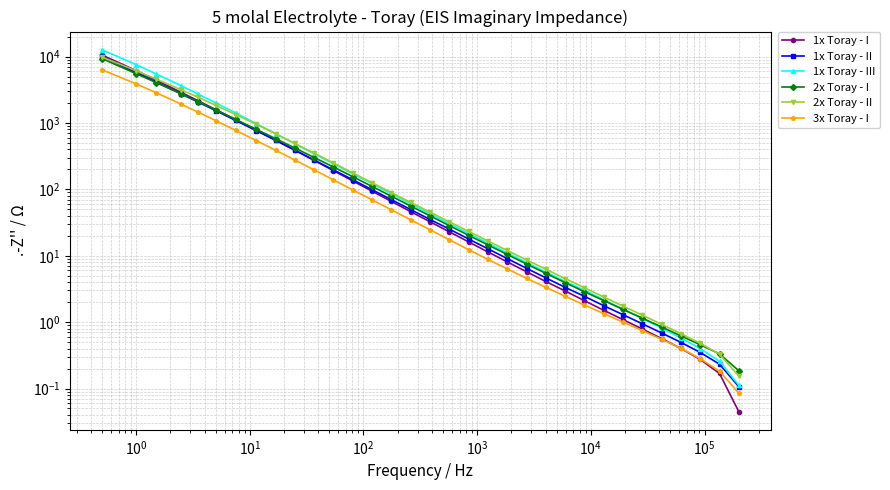

Between which two adjacent categories do 1x Toray - III and 2x Toray - I first intersect?

$\mathdefault{10^{3}}$ and $\mathdefault{10^{4}}$